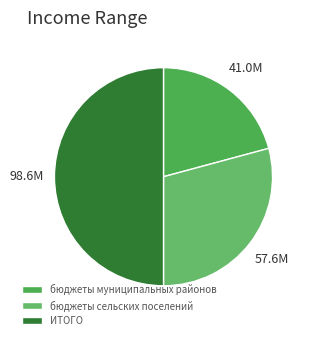

How many segments does this pie chart have?

3